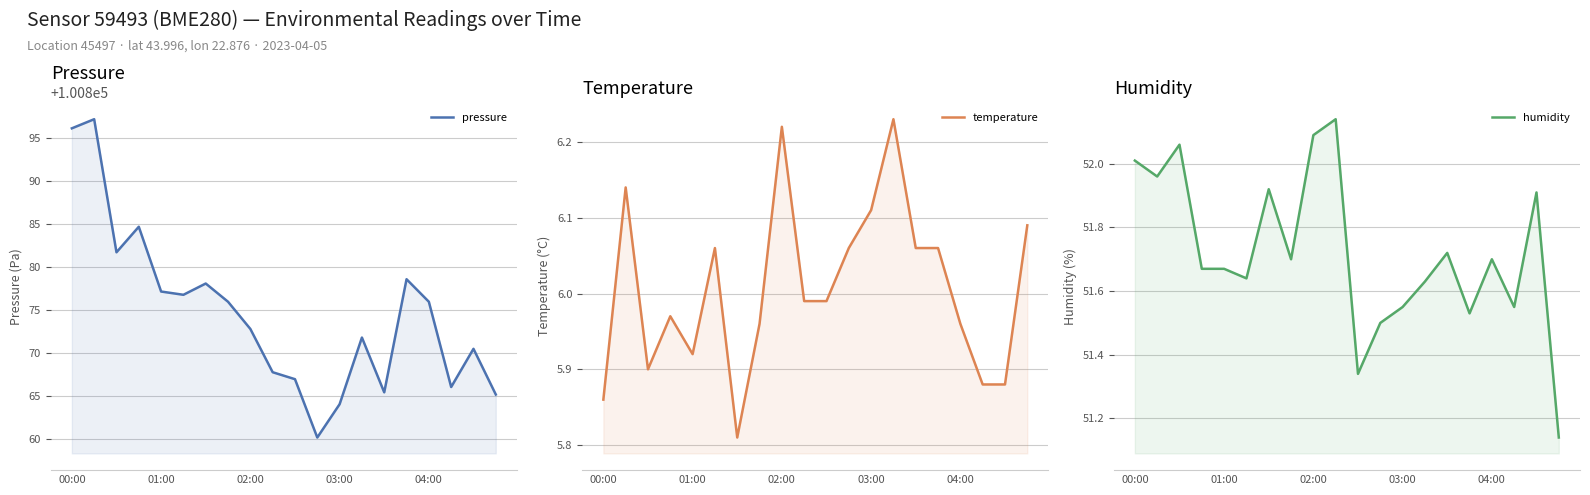

Is it true that pressure equals 36229.5 at 01:00?

False